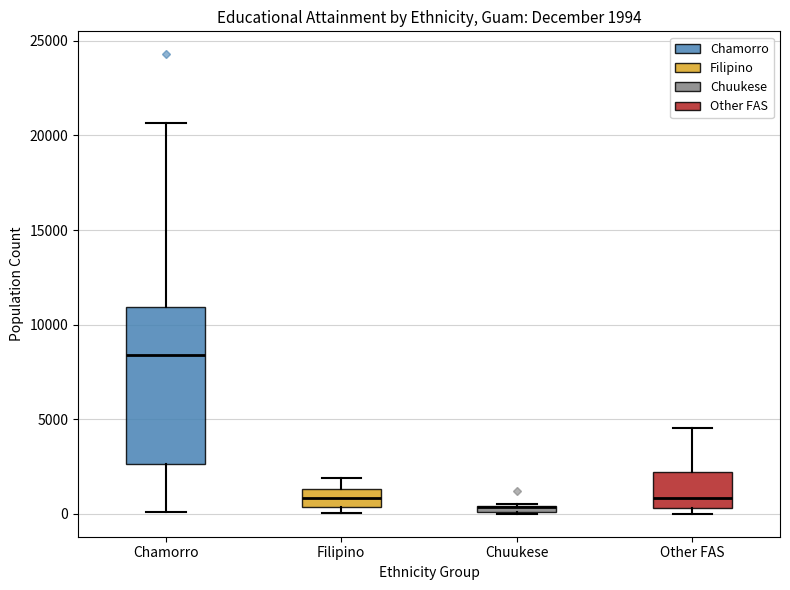

Which box is the tallest, from its lower edge to its upper edge?

Chamorro